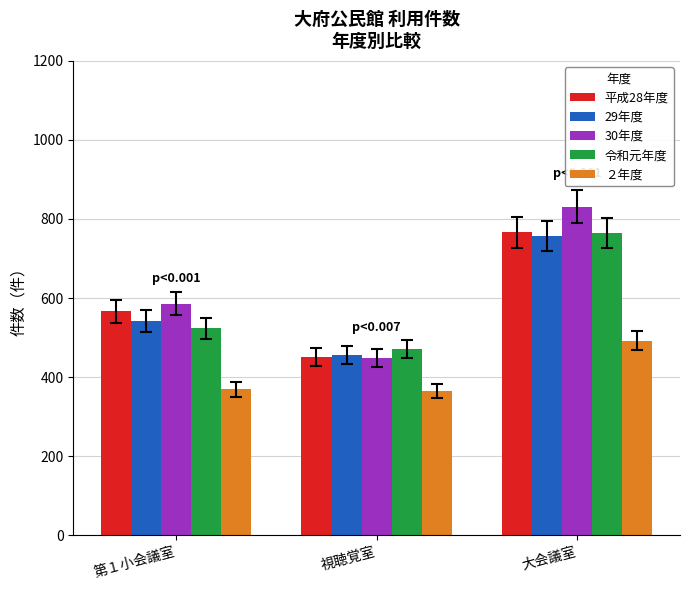

At which category is the sum across all series the highest?

大会議室